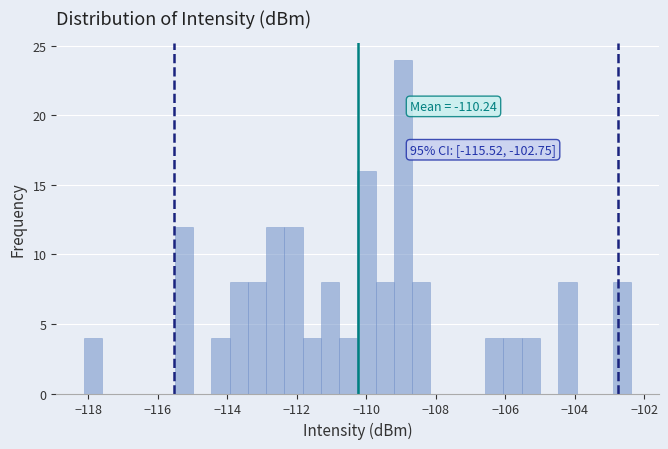

Around what value on the x-axis is the tallest bar? Give the approximate position of its centre, as read against the axis.

-109.0